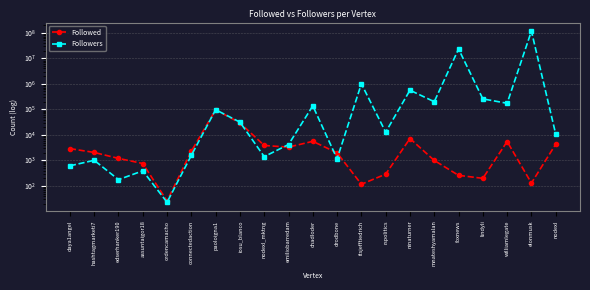

The value of Followers at williamlegate is 172465. True or false?

True